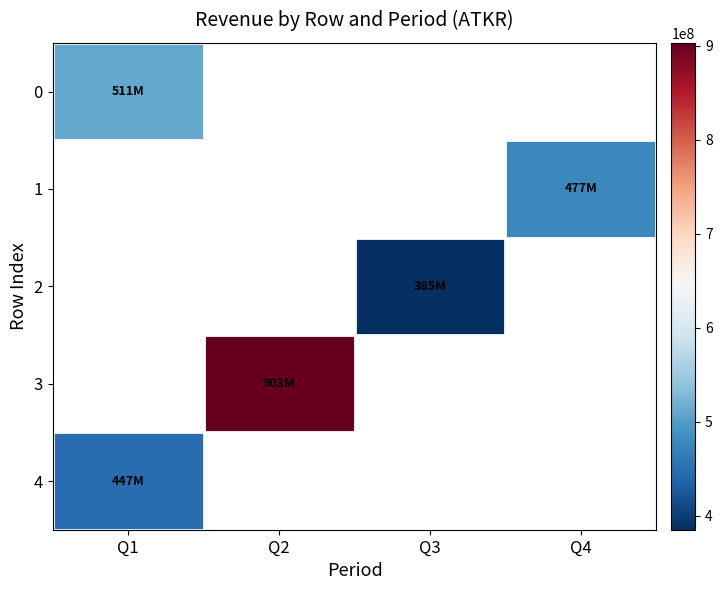

Between Q1 and Q4, which is larger?

Q4